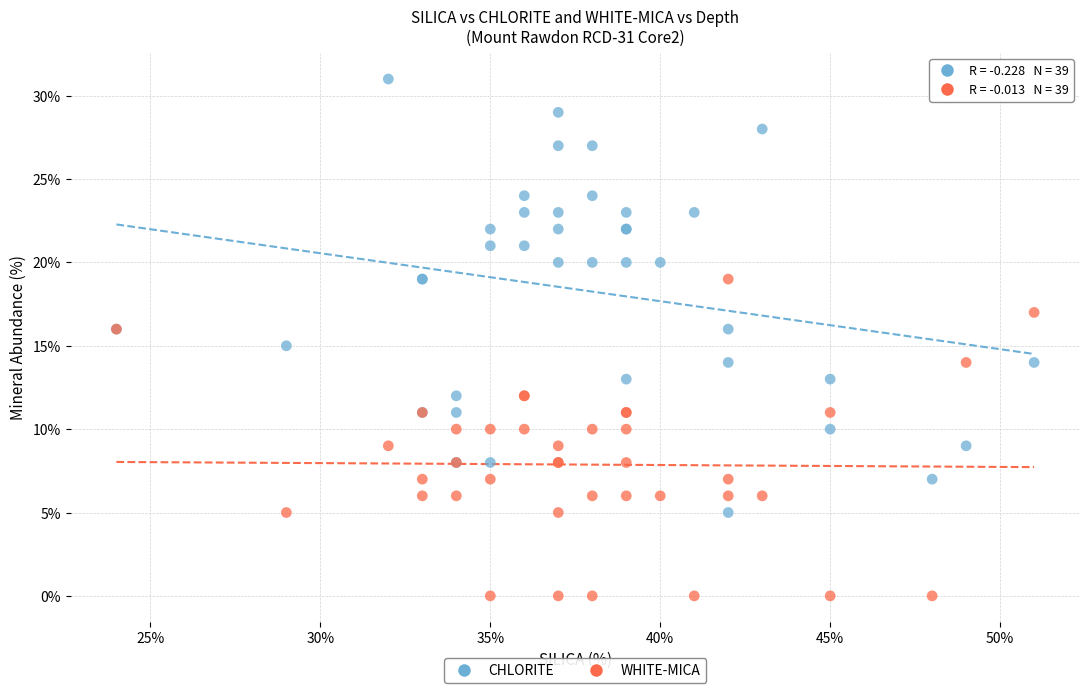

Which series contains the lowest Y value?

WHITE-MICA